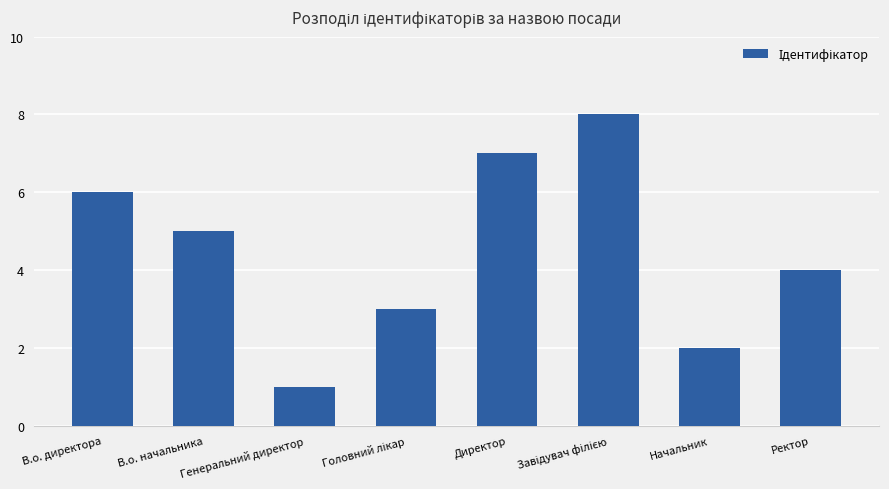

Reading left to right, what are all the values shown in this chart?

6	5	1	3	7	8	2	4